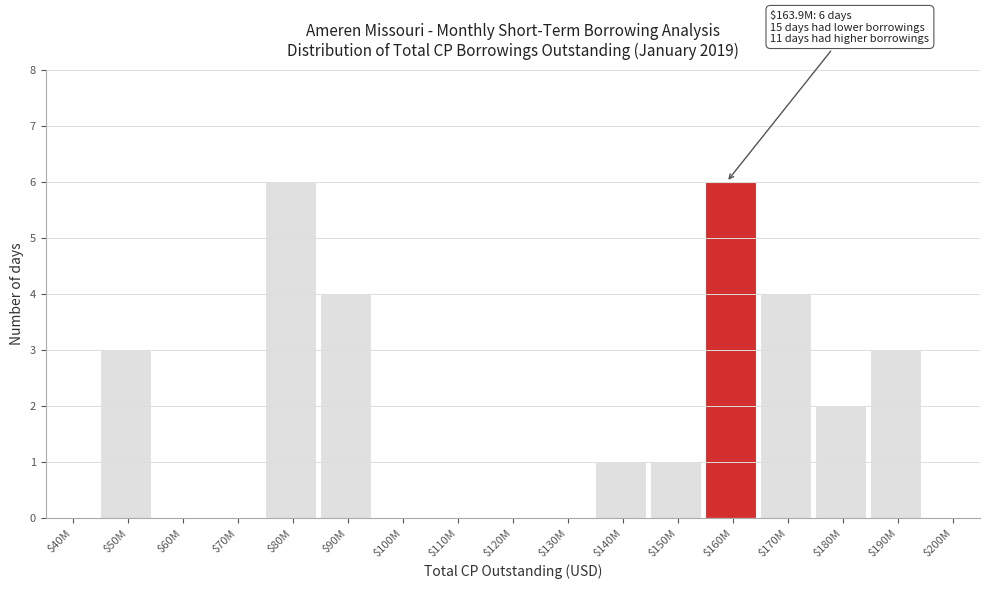

What is the maximum value shown in the chart?

6